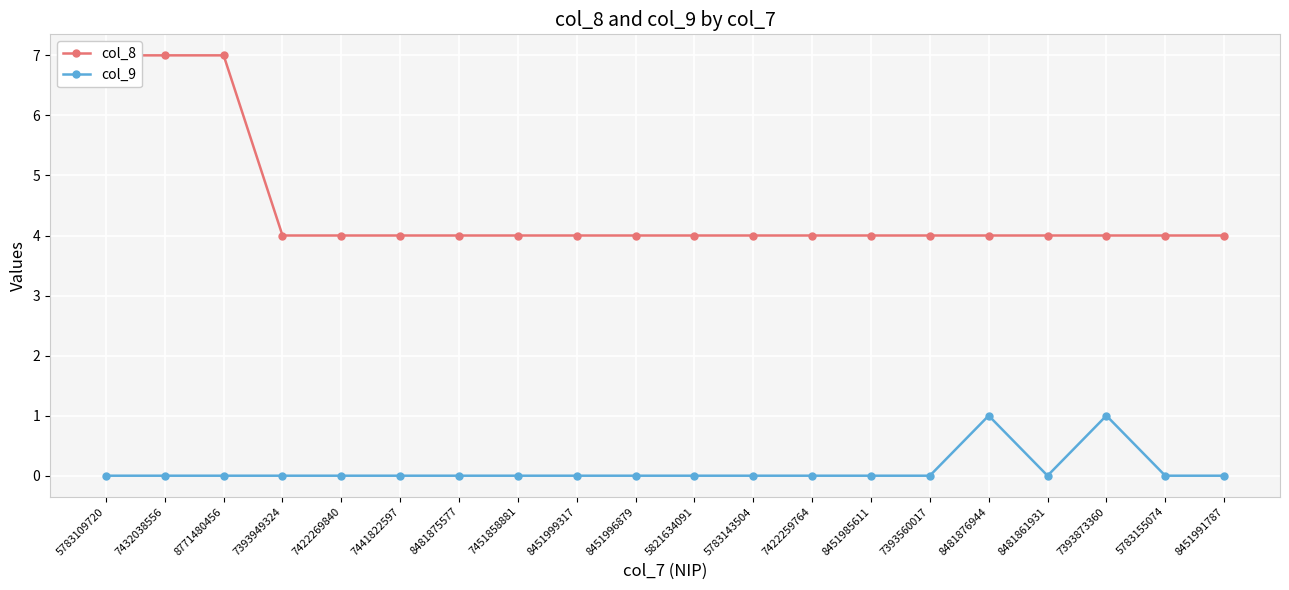

What is the sum of the col_9 values at 8481876944 and 8481875577?

1